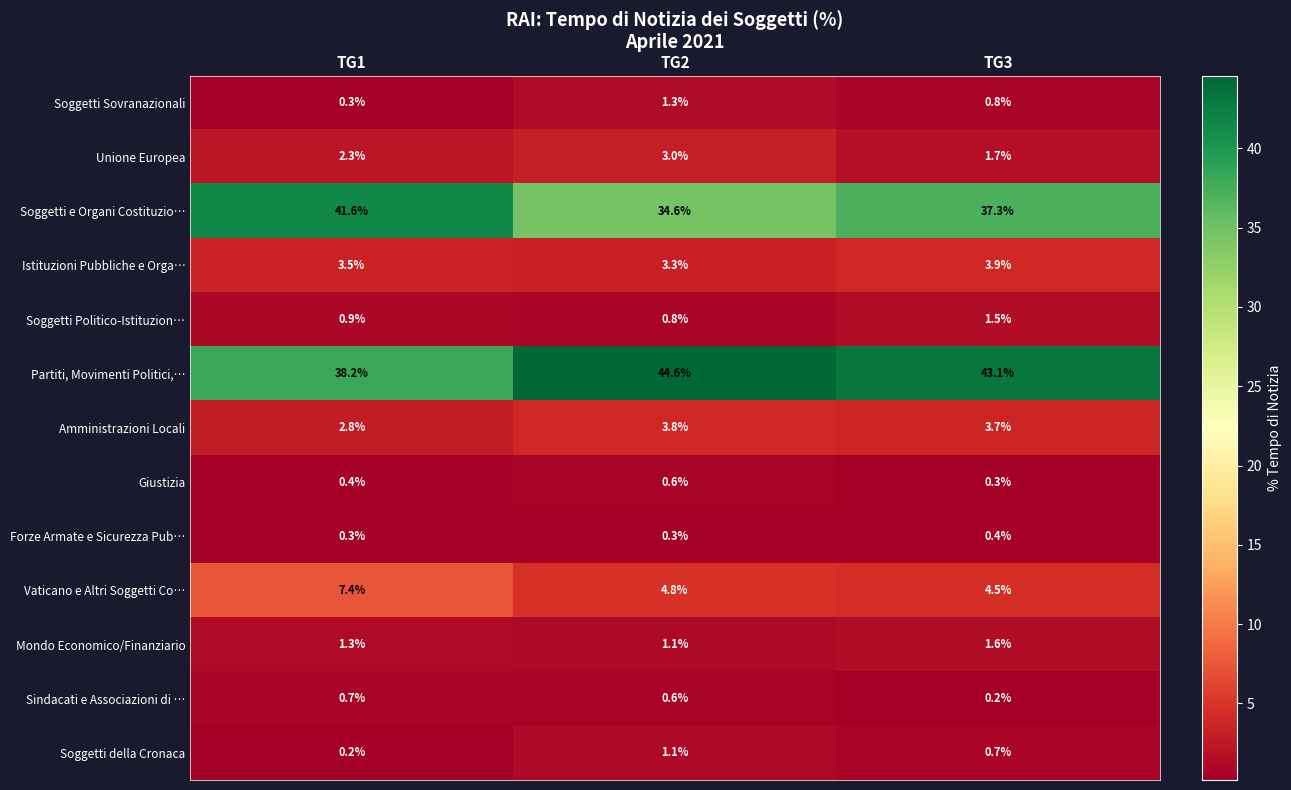

List the series in order of their peak value, highest first.

Partiti, Movimenti Politici,…, Soggetti e Organi Costituzio…, Vaticano e Altri Soggetti Co…, Istituzioni Pubbliche e Orga…, Amministrazioni Locali, Unione Europea, Mondo Economico/Finanziario, Soggetti Politico-Istituzion…, Soggetti Sovranazionali, Soggetti della Cronaca, Sindacati e Associazioni di …, Giustizia, Forze Armate e Sicurezza Pub…